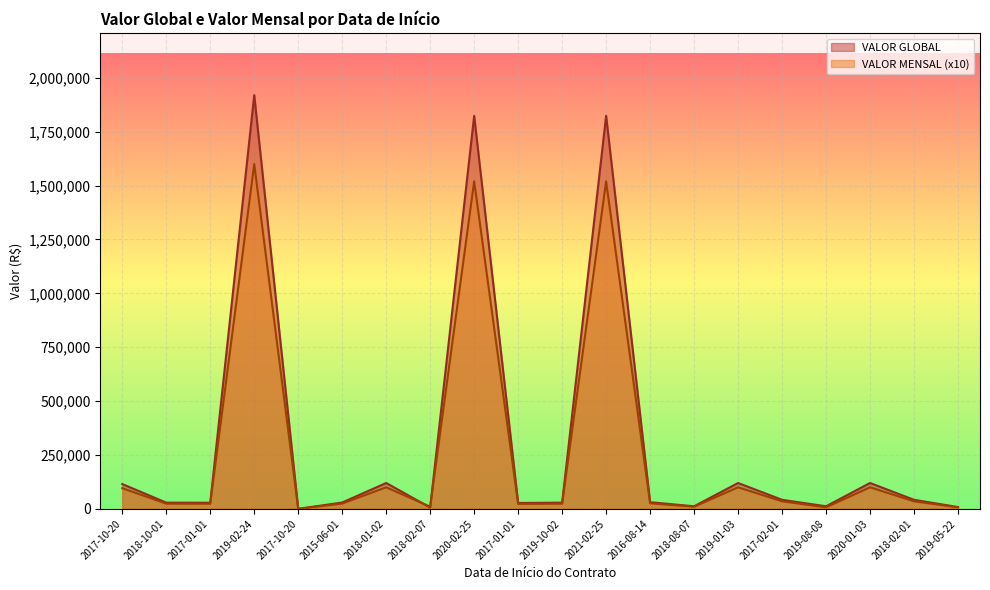

The value of VALOR GLOBAL at 2018-02-01 is 42000.0. True or false?

True